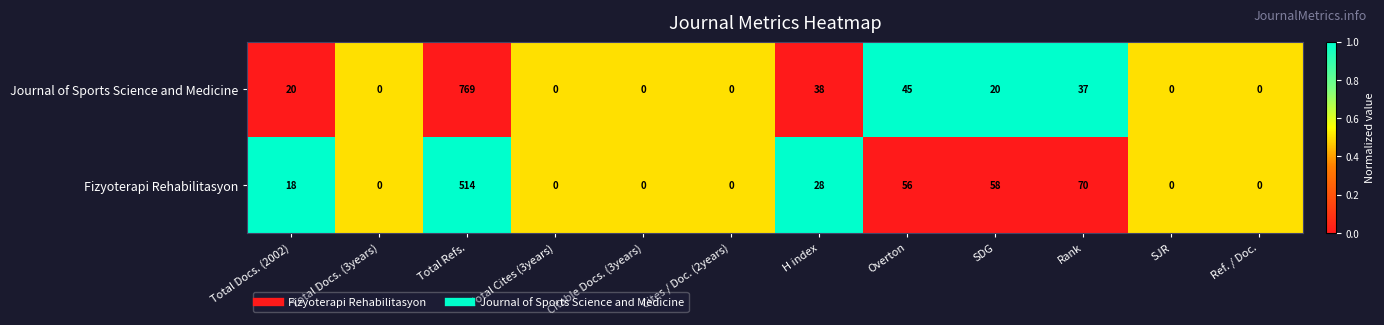

What is the difference between the second highest and minimum values in the Fizyoterapi Rehabilitasyon series?

70